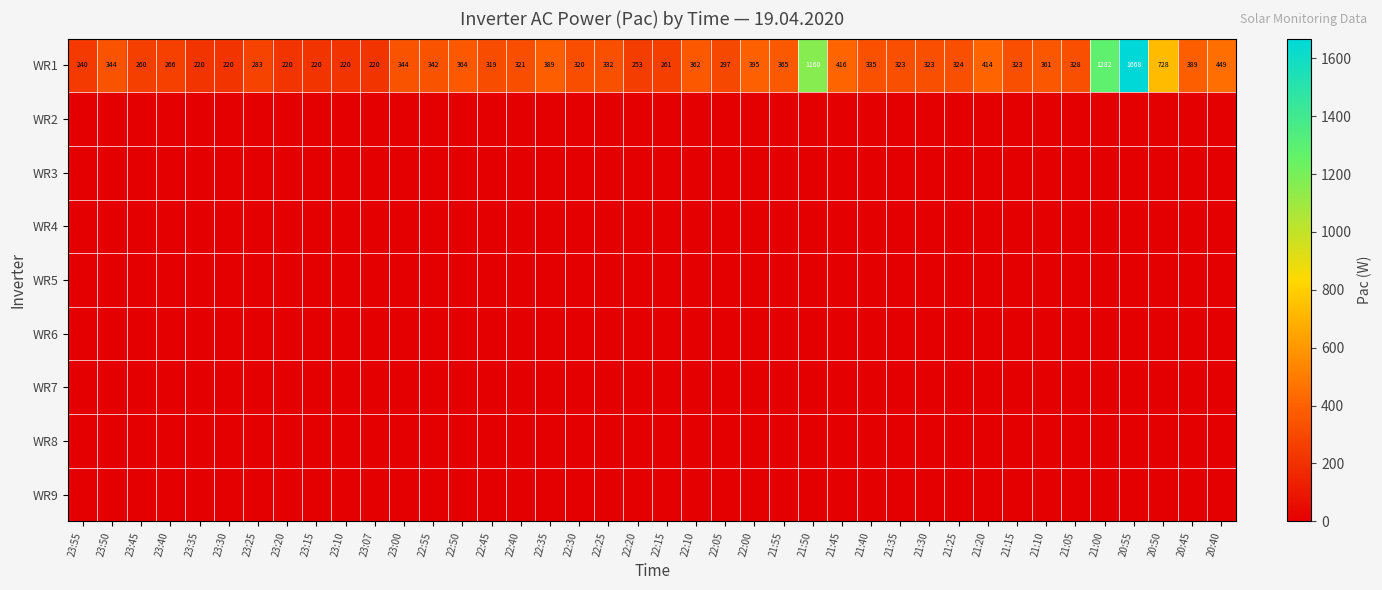

How many categories are shown in the chart?

40